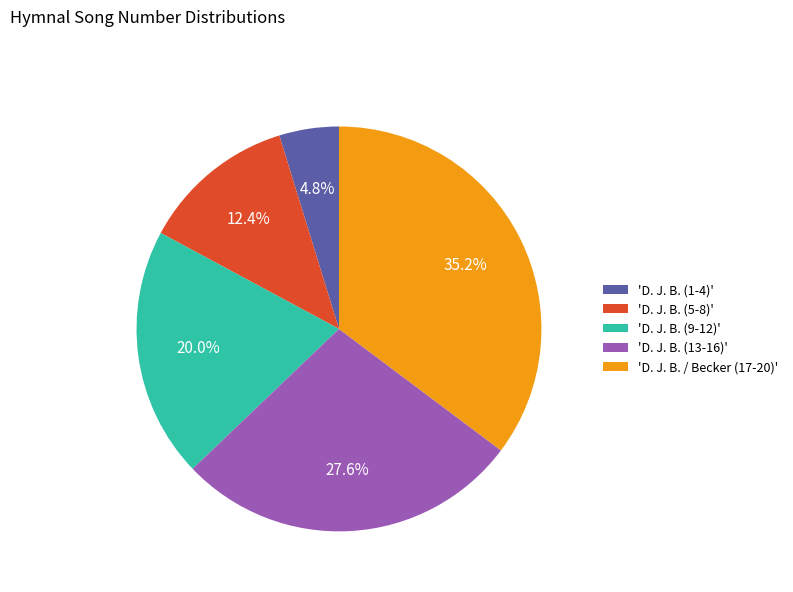

How many slices are in this pie chart?

5